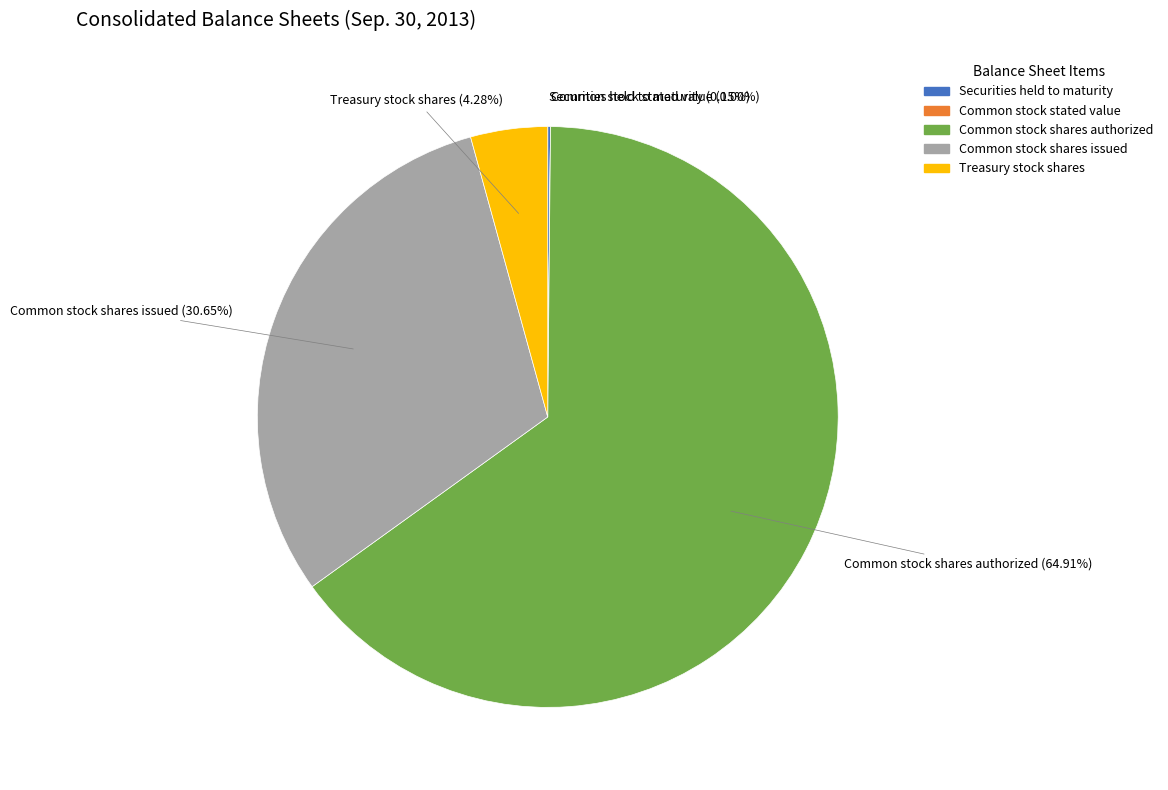

Does any single category account for the majority?

Yes